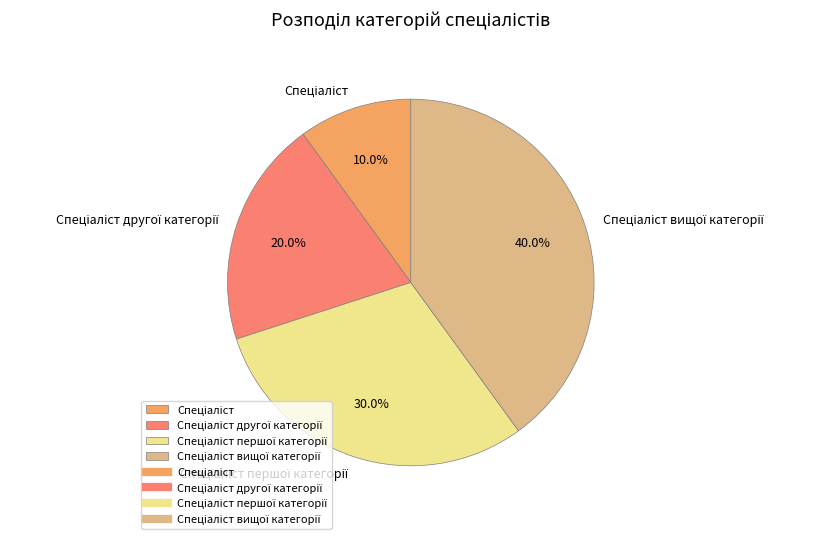

Is there any slice that represents more than half of the pie?

No